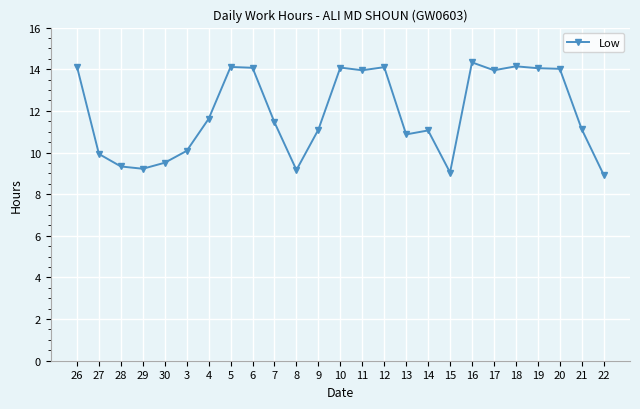

The chart shows a value of 9.5 at 30. True or false?

True